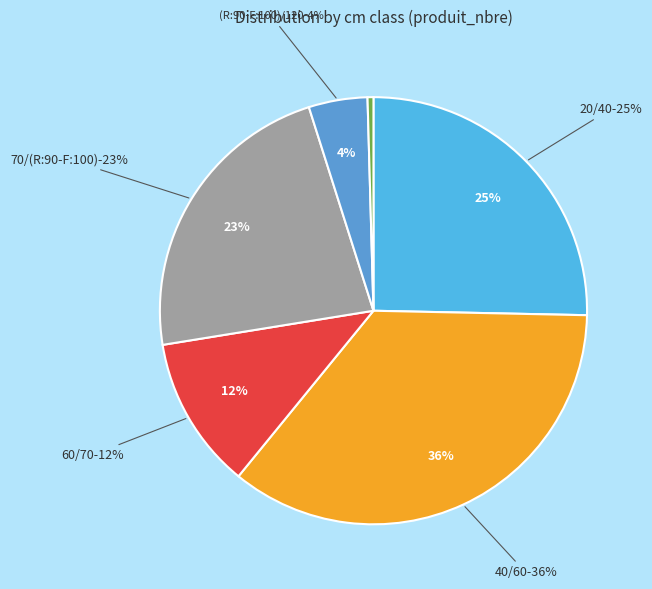

How much of the chart is everything except 120/150?

99.6%